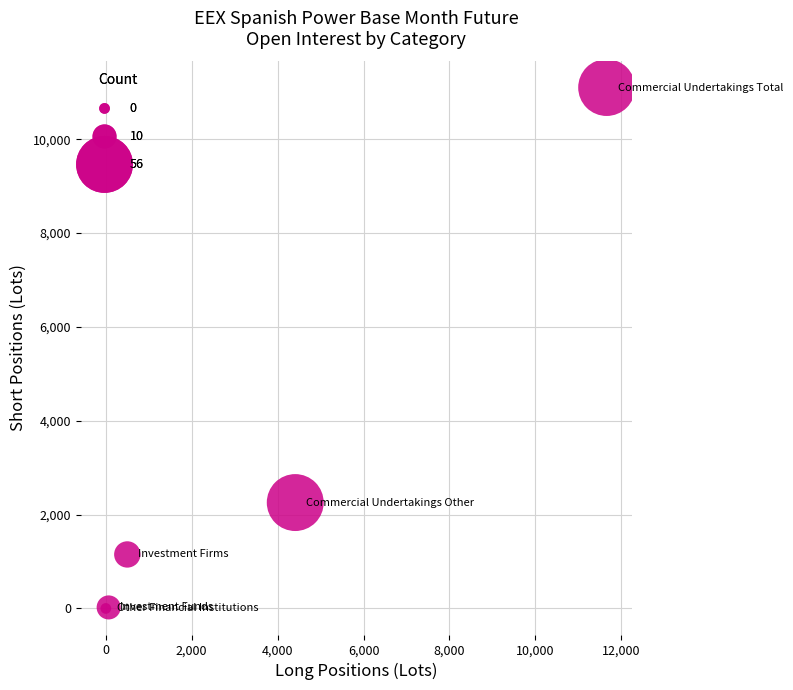

What Y value in the scatter plot is closest to 5551?

2257.0